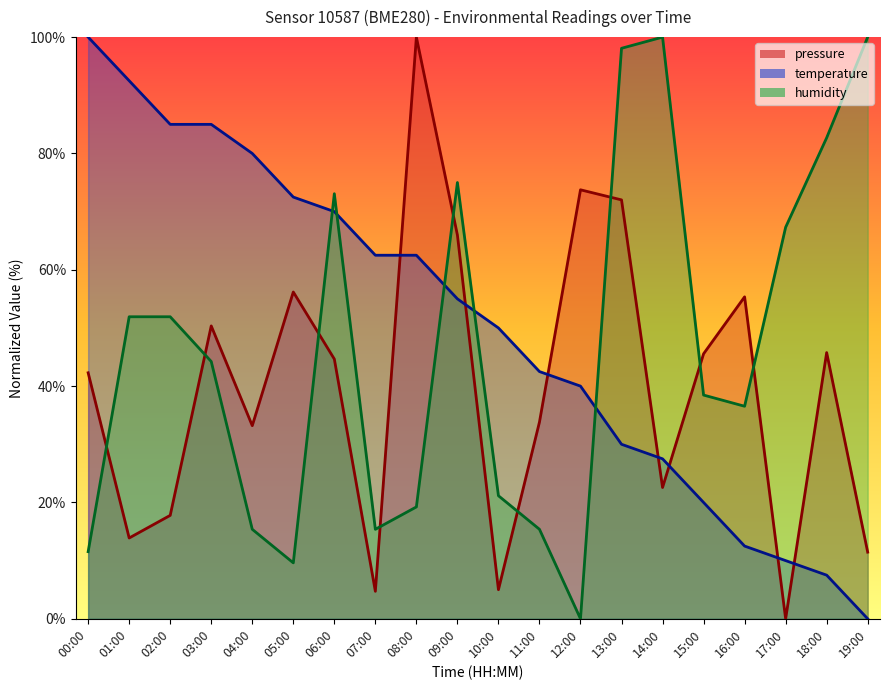

Reading left to right, what are all the values shown in this chart?

pressure: 42.3	13.9	17.8	50.3	33.2	56.2	44.7	4.7	100.0	66.0	5.0	33.8	73.7	72.0	22.6	45.6	55.3	0.0	45.8	11.5
temperature: 100.0	92.5	85.0	85.0	80.0	72.5	70.0	62.5	62.5	55.0	50.0	42.5	40.0	30.0	27.5	20.0	12.5	10.0	7.5	0.0
humidity: 11.5	51.9	51.9	44.2	15.4	9.6	73.1	15.4	19.2	75.0	21.2	15.4	0.0	98.1	100.0	38.5	36.5	67.3	82.7	100.0